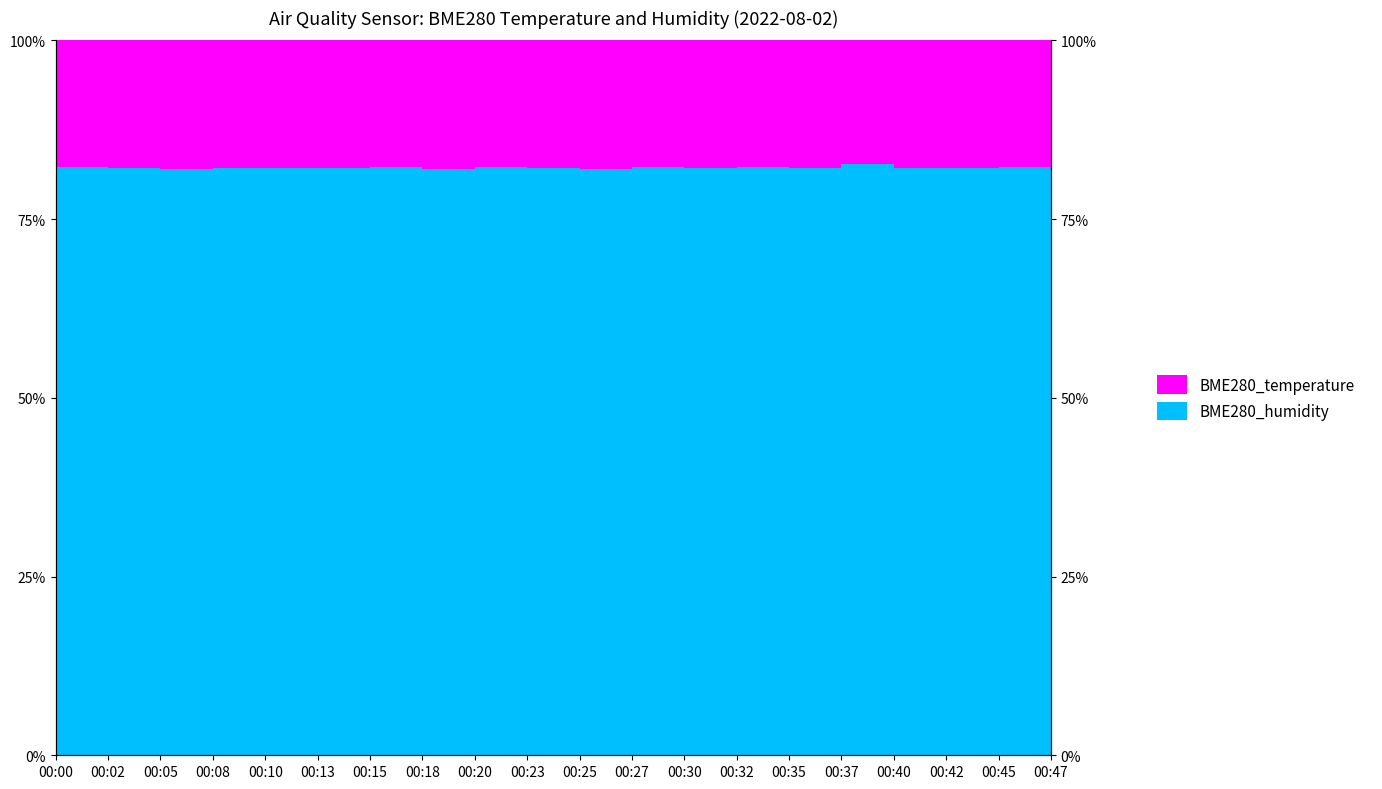

True or false: the data has more than 0 interior local peaks.

True